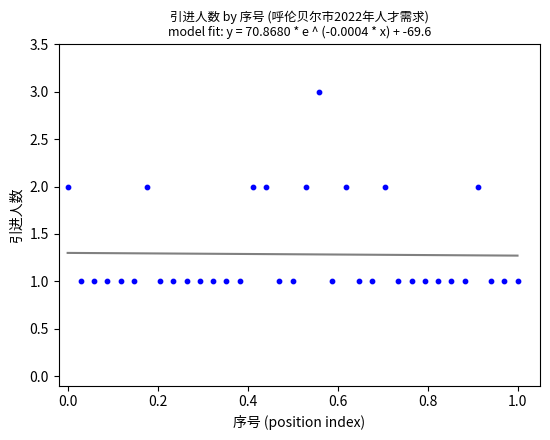

Count the number of points in this scatter plot.

35